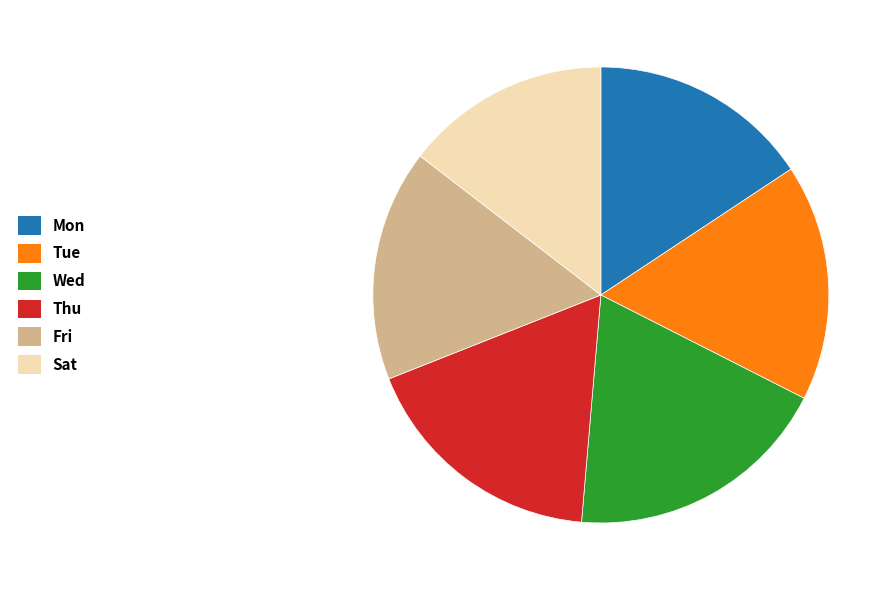

What is the ratio of the value at Wed to the value at Fri?

1.1